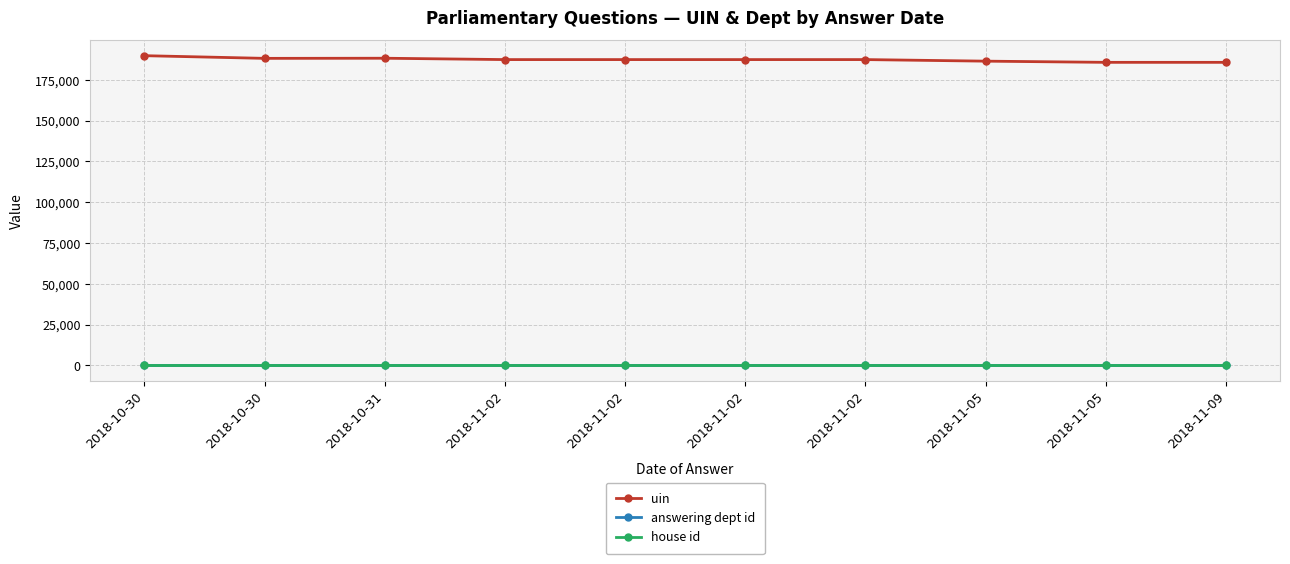

Count the number of categories in the chart.

10